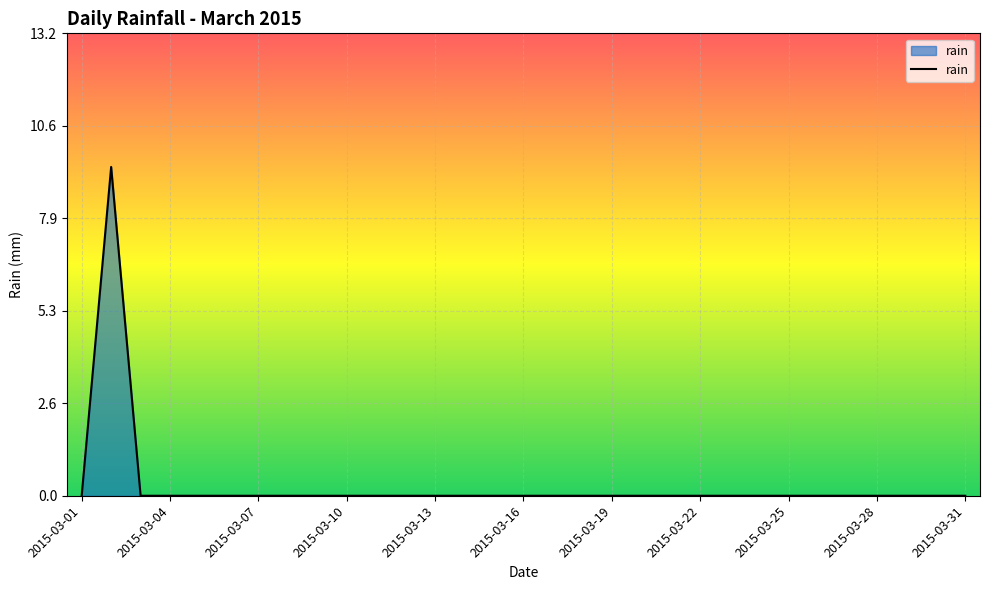

What is the difference between the maximum and minimum values?

9.4